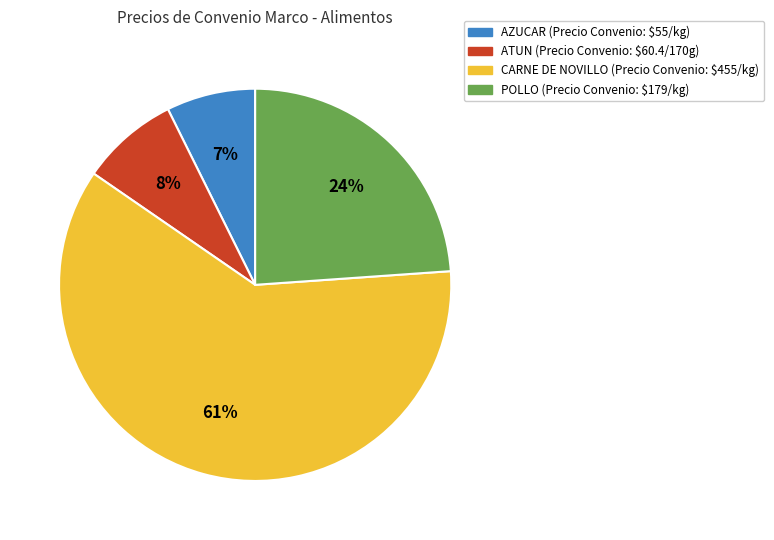

To the nearest percent, what is the average slice percentage?

25%